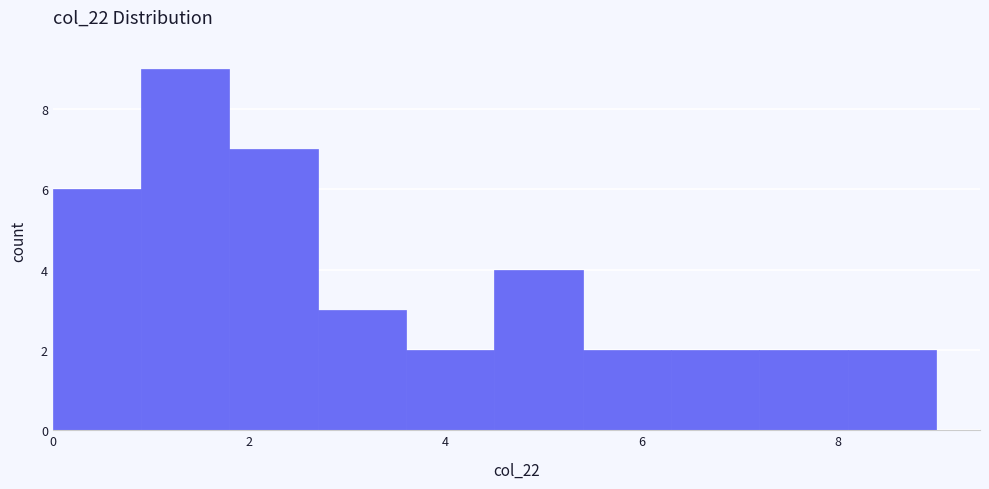

Over which range of the x-axis is the bar tallest?

0.9 to 1.8